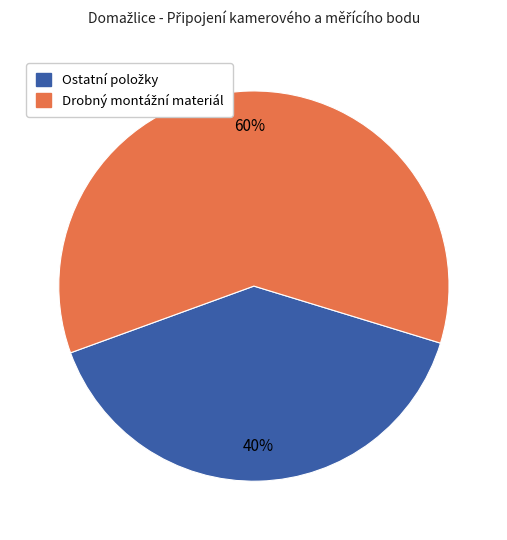

To the nearest percent, what is the average slice percentage?

50%